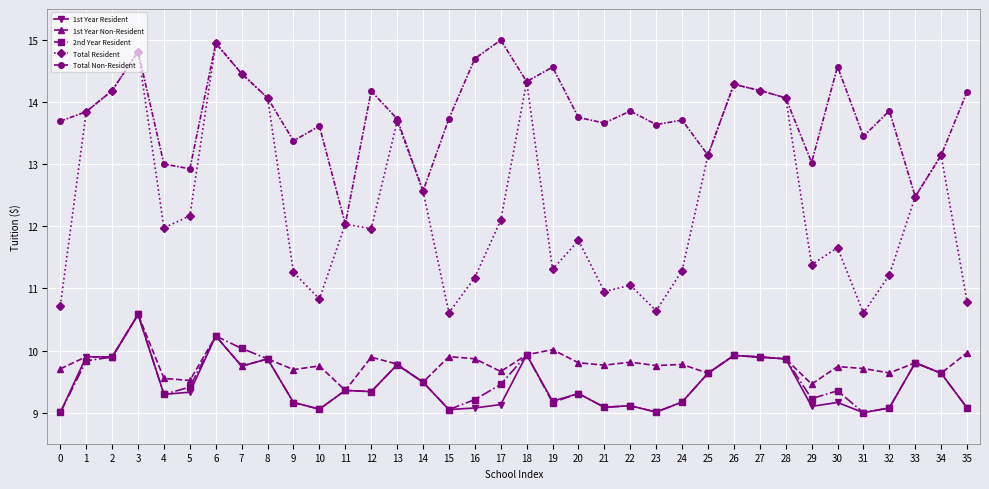

True or false: 2nd Year Resident has more than 2 interior local peaks.

True